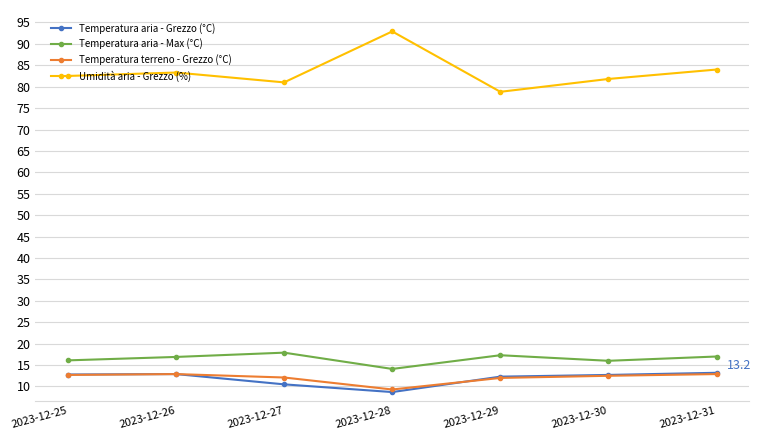

True or false: Temperatura aria - Max (°C) has a value of 24.3 at 2023-12-28.

False